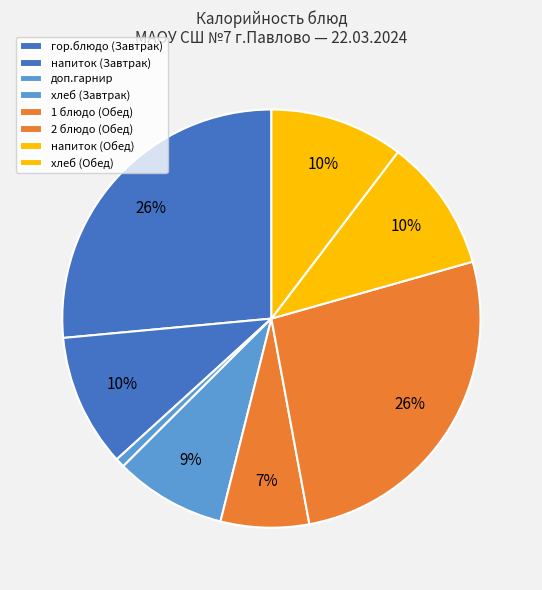

How many slices are in this pie chart?

8